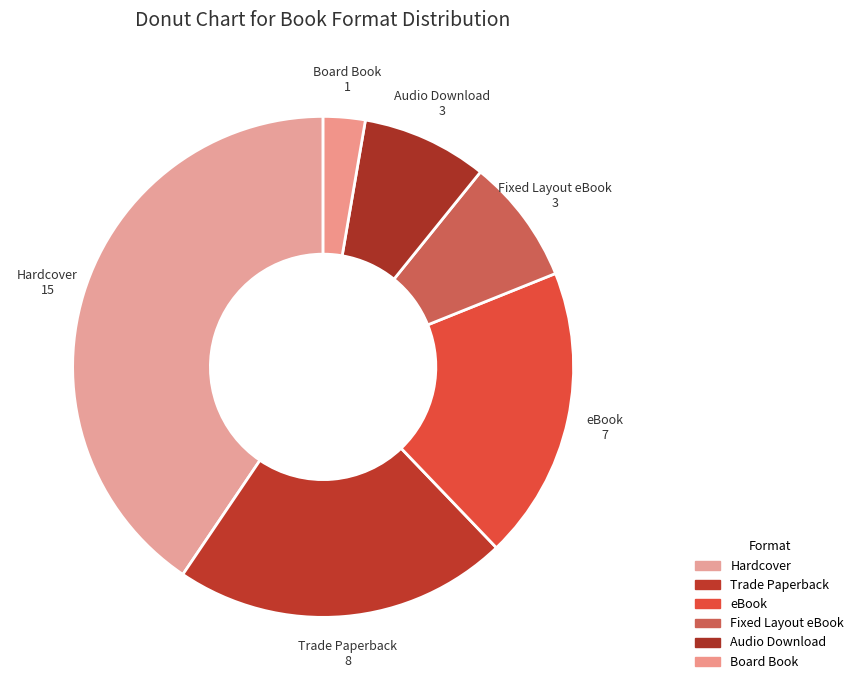

Do Trade Paperback and Audio Download together represent more than half of the pie?

No